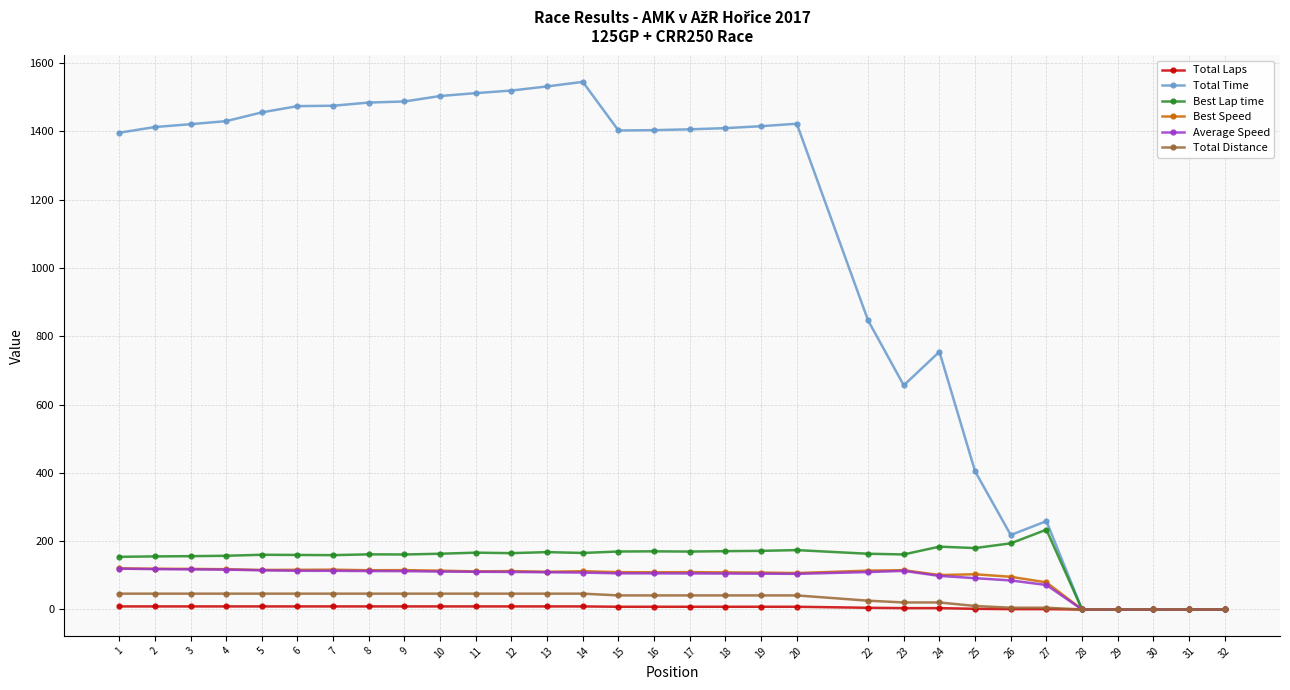

Is the value of Best Speed at 13 greater than the value of Total Distance at 16?

Yes